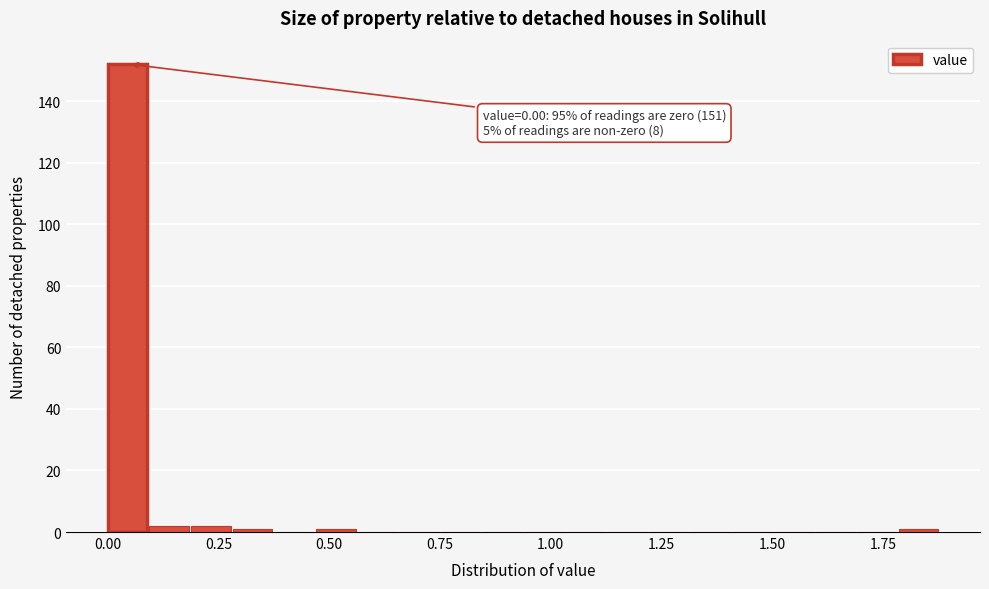

Read against the x-axis, roughly where is the centre of the tallest bar?

0.05